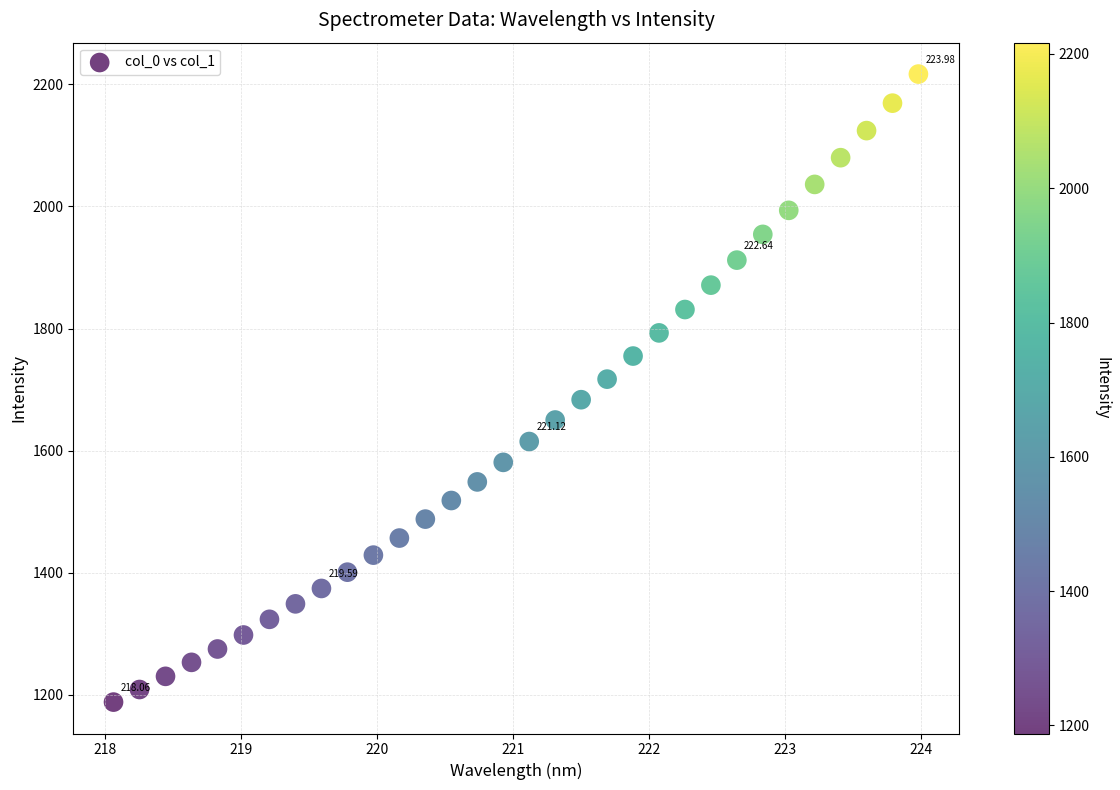

What is the range of X values (max minus min)?

5.9